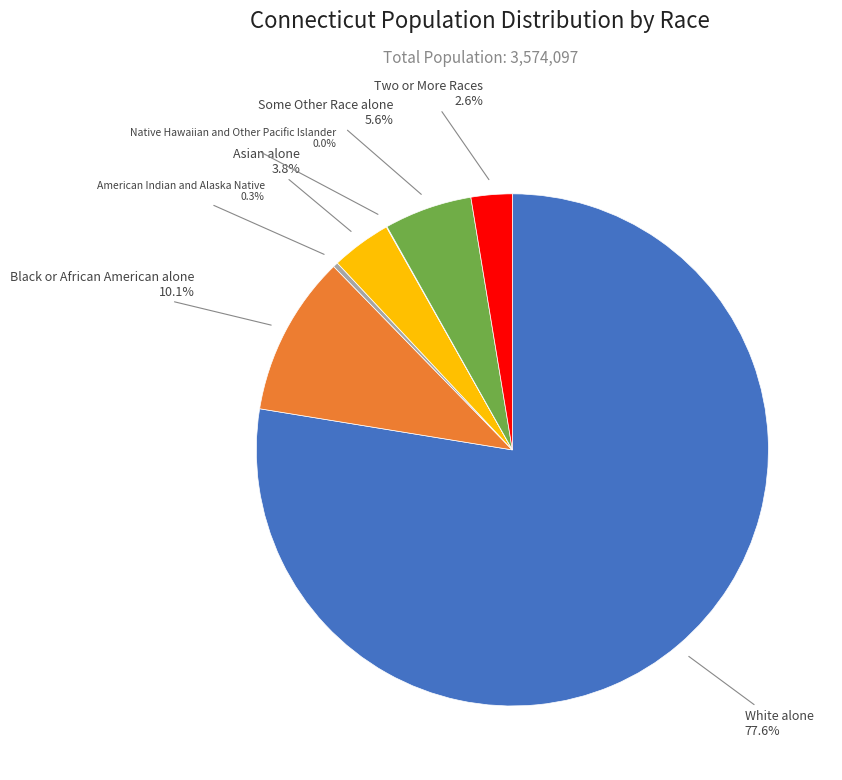

To the nearest percent, what is the difference between the largest and smallest slice percentages?

78%